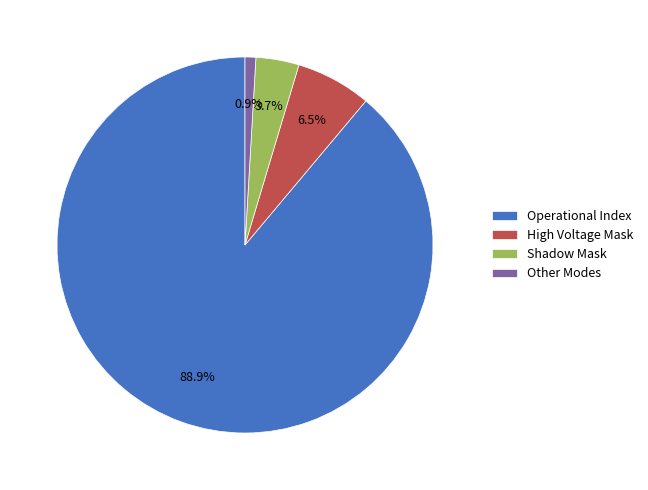

How many segments does this pie chart have?

4